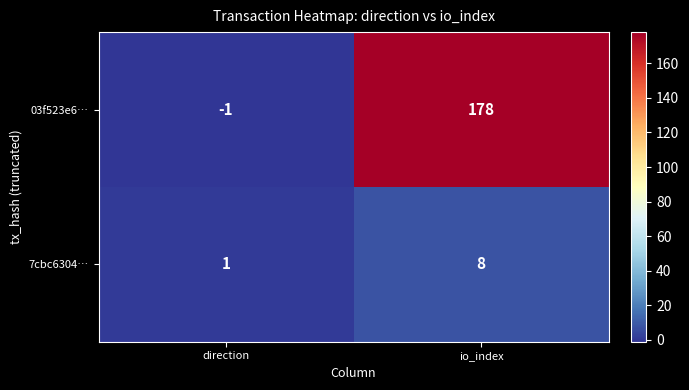

At io_index, list the series in order from largest to smallest.

03f523e6…, 7cbc6304…